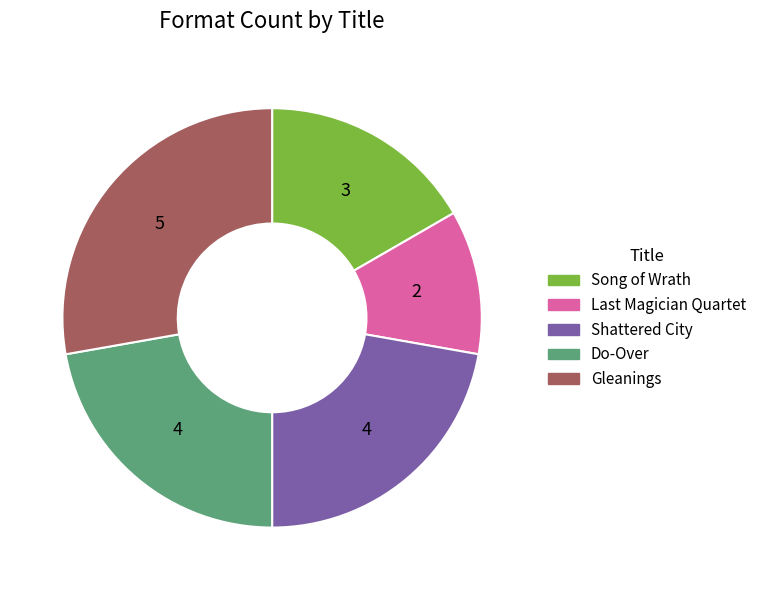

How many slices are in this pie chart?

5